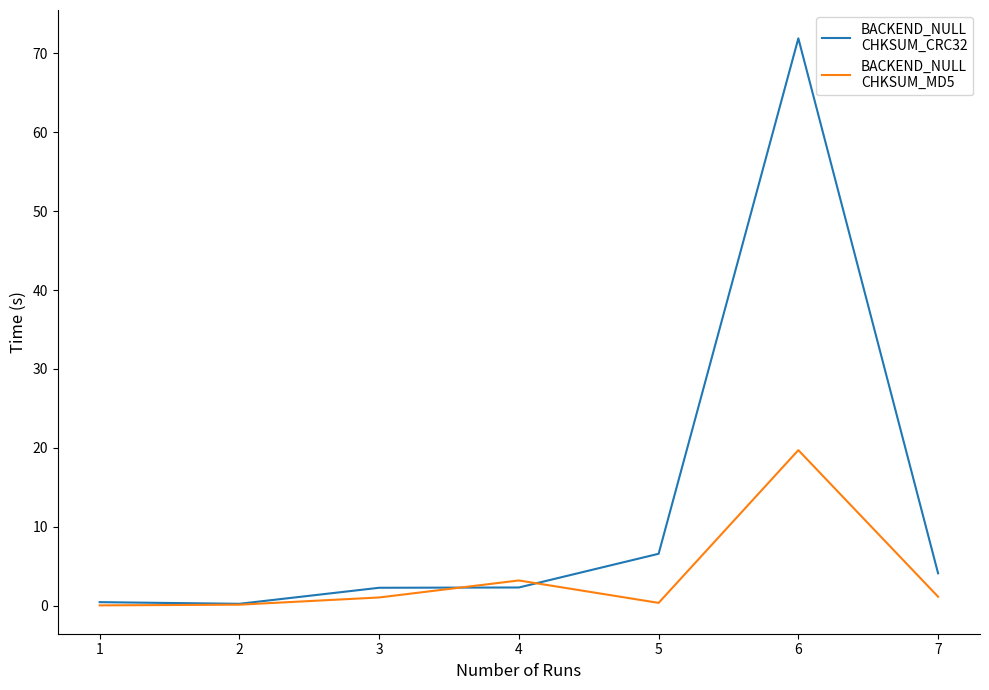

How many categories are shown in the chart?

7